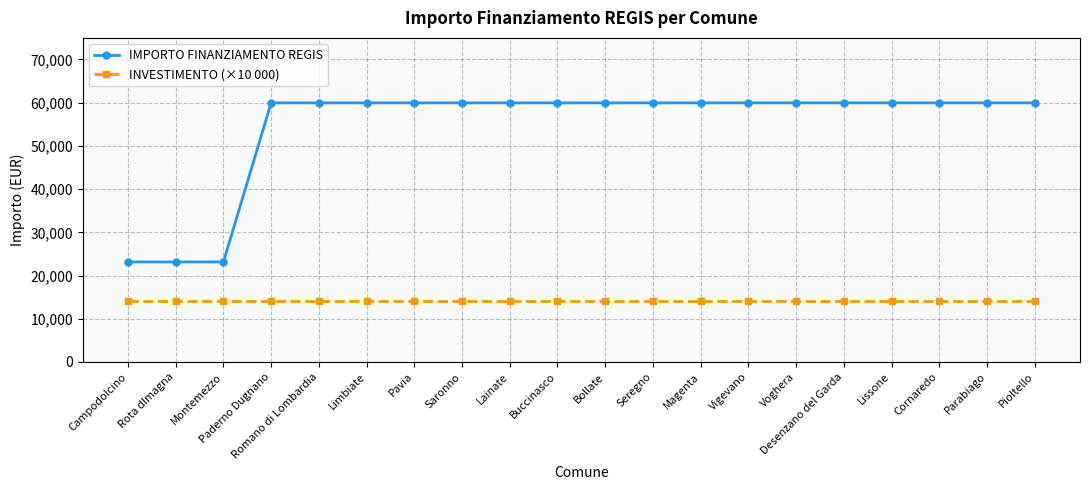

What is the difference between the highest and lowest values at Pioltello?

45966